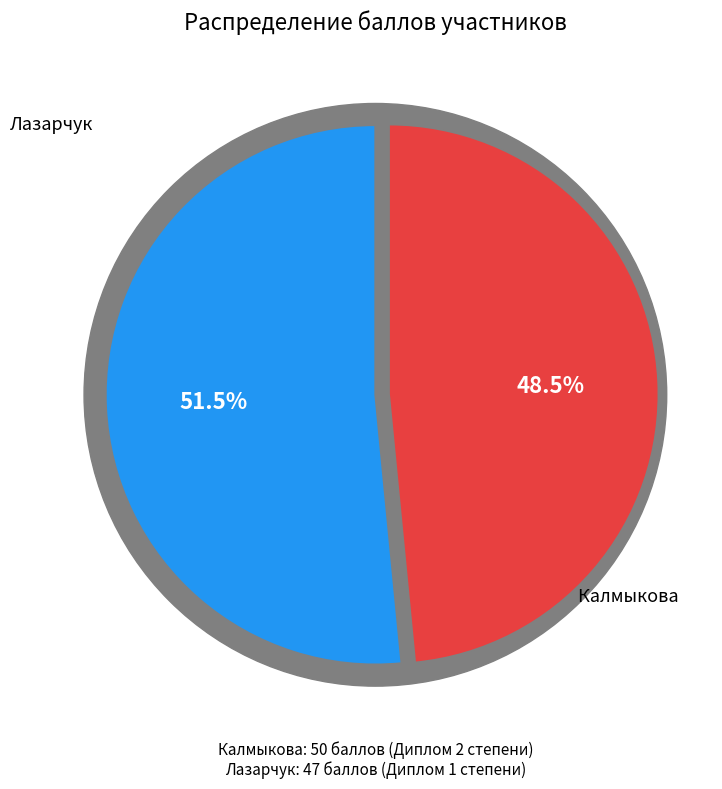

Approximately how many times larger is the value at Калмыкова compared to Лазарчук?

1.1